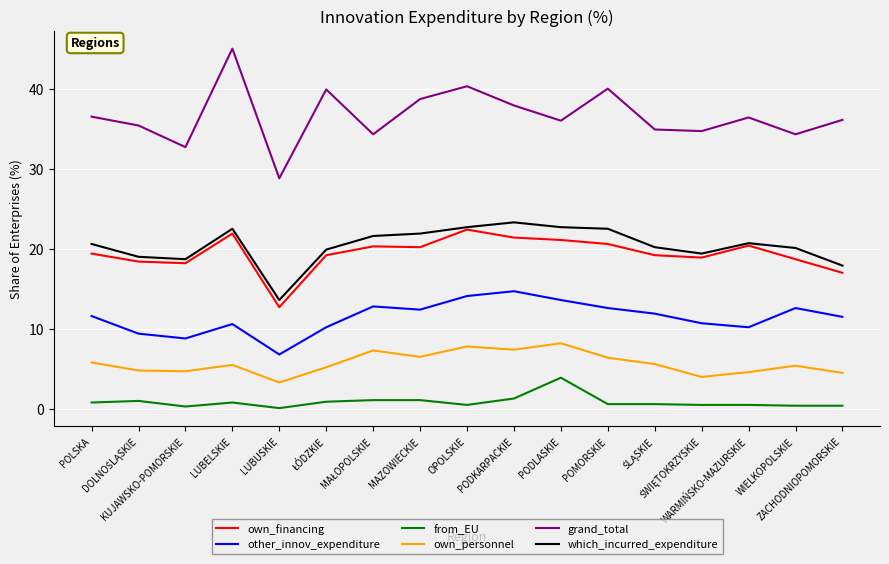

True or false: own_personnel and other_innov_expenditure intersect in this chart.

False